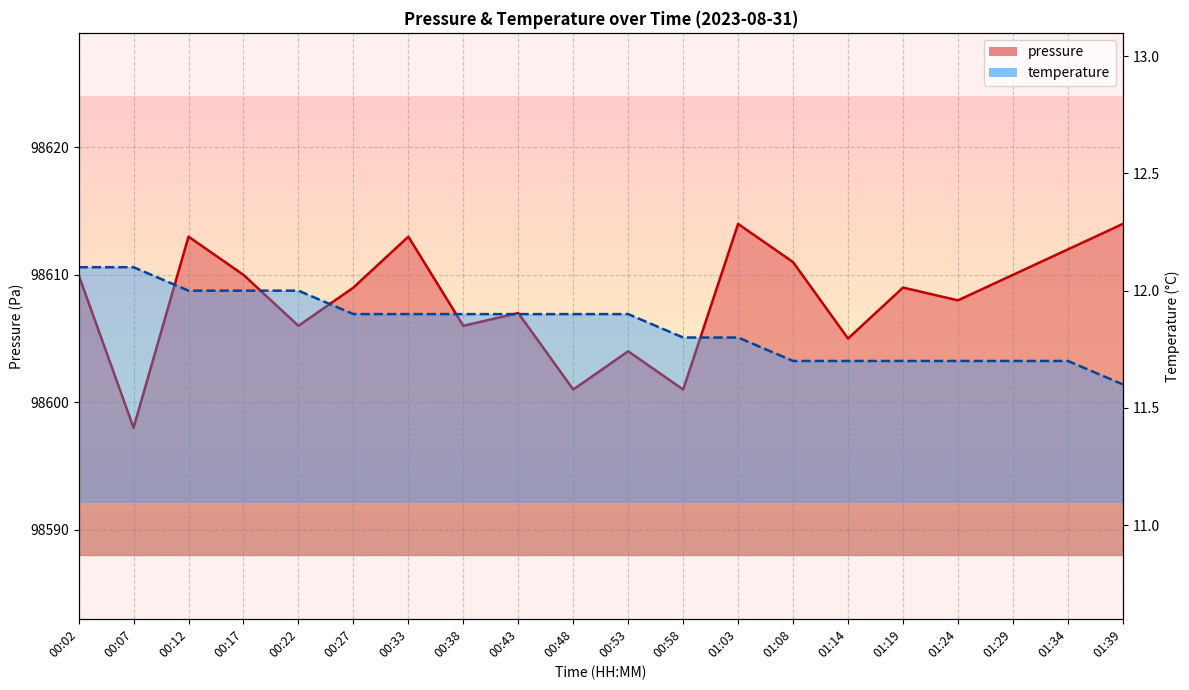

Which has a higher value, 01:14 or 00:17?

00:17